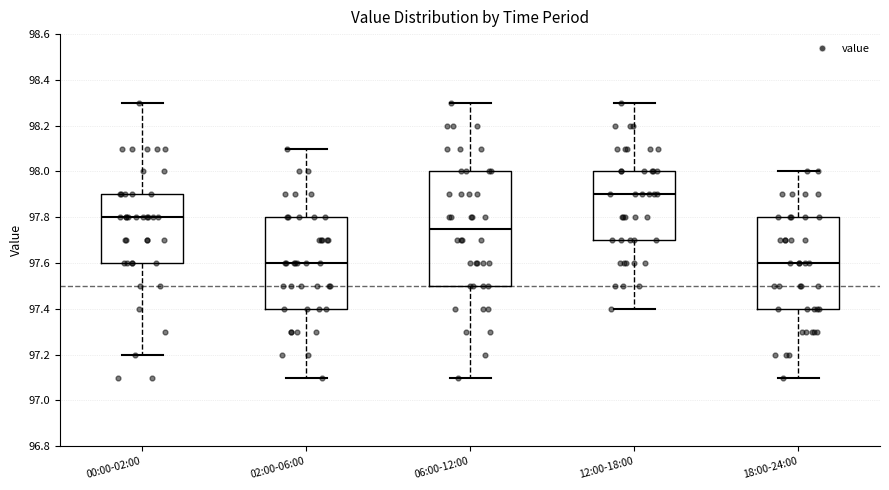

Comparing the boxes themselves (not the whiskers), which one is the tallest?

06:00-12:00